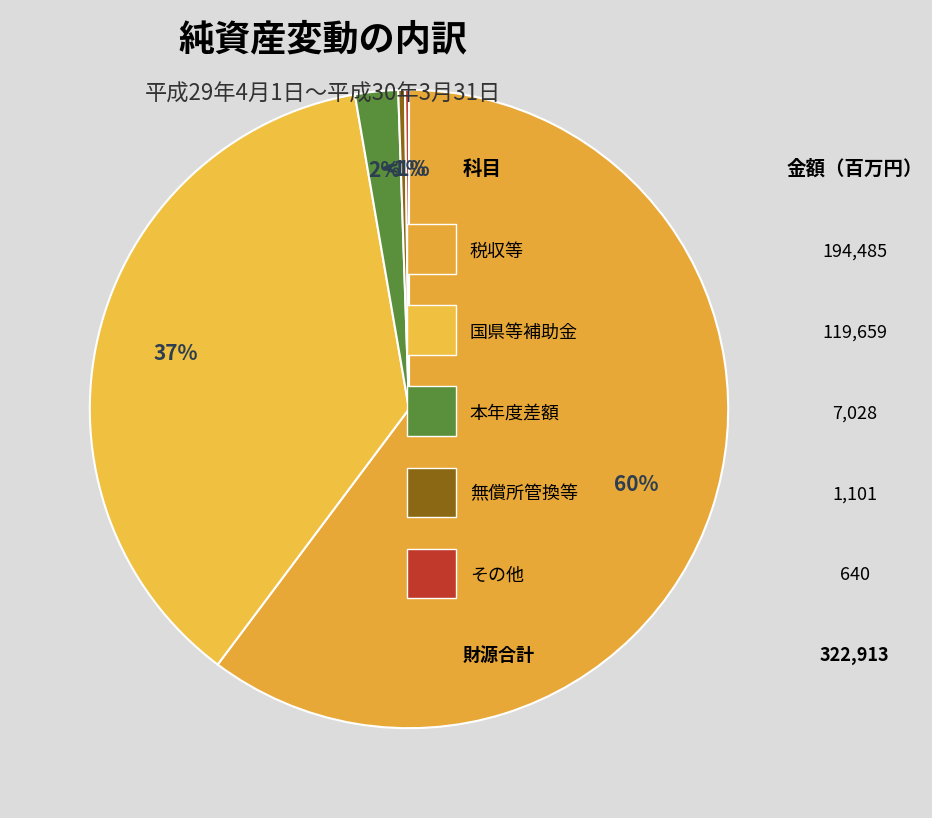

To the nearest percent, what percentage of the pie is 本年度差額?

2%